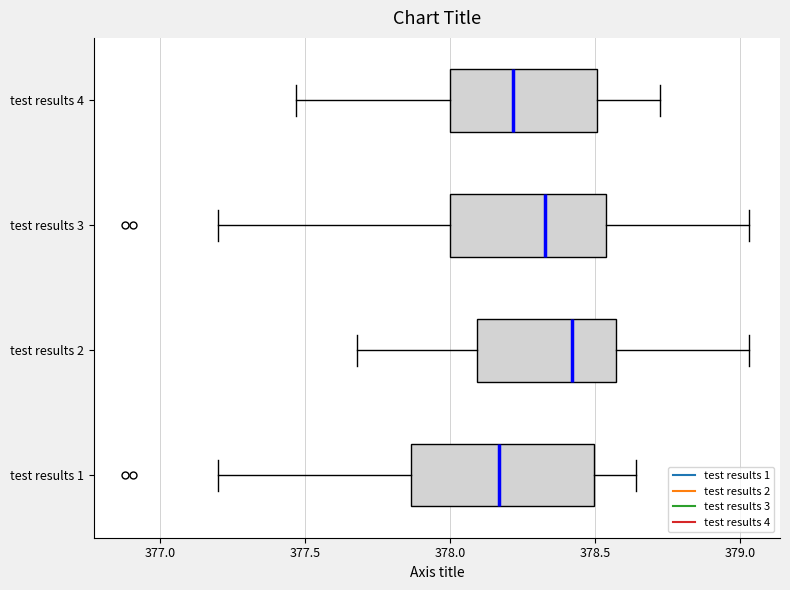

Where is the left edge of the box for test results 1 on the x-axis? The values are not printed on the chart, so give them approximately, as read against the axis.

377.85